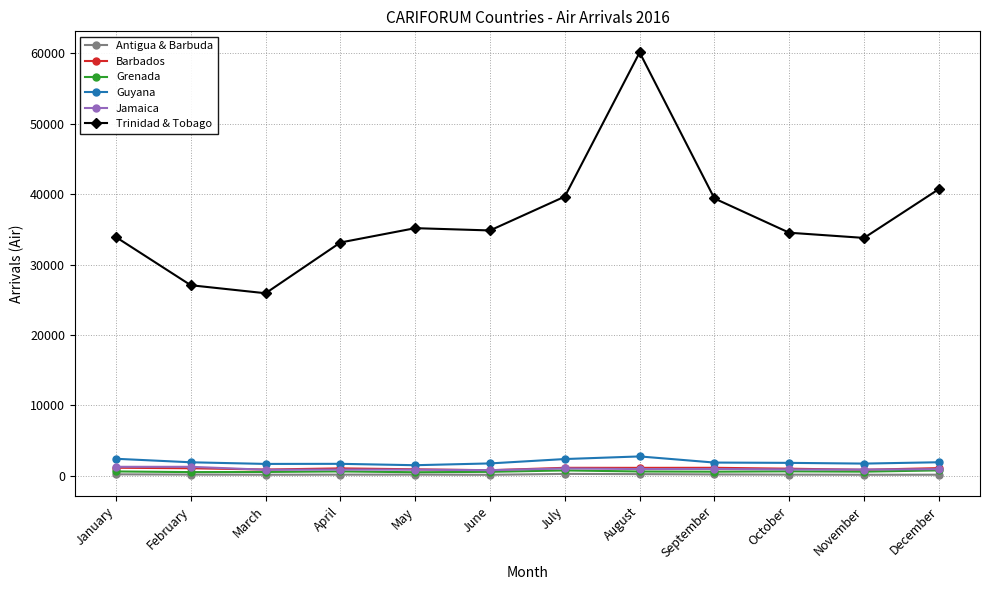

True or false: Guyana has more than 0 interior local peaks.

True